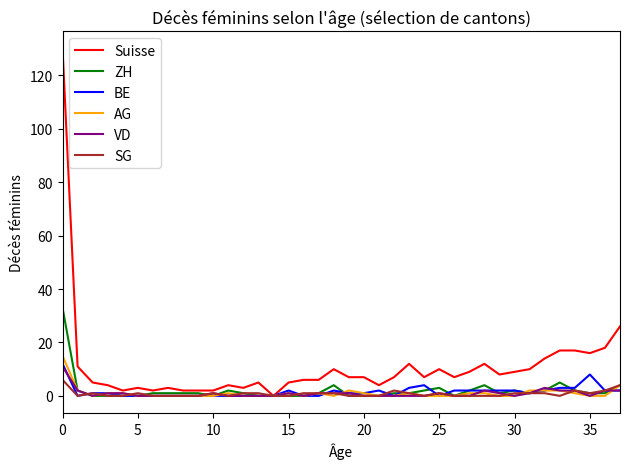

How many values in the SG series are below 1?

19